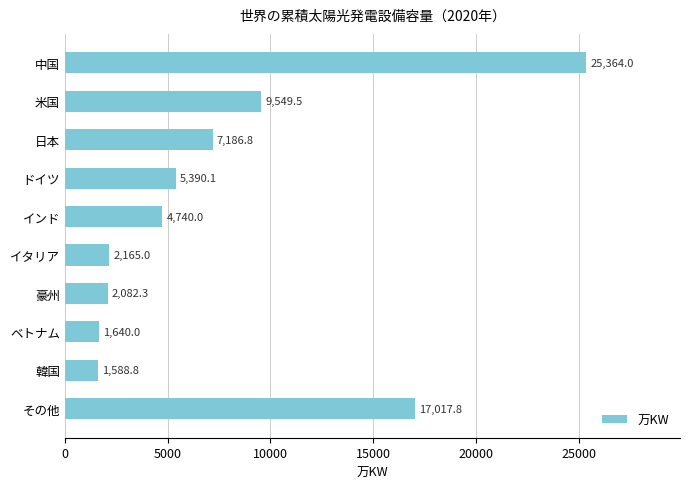

Are the bars horizontal?

Yes